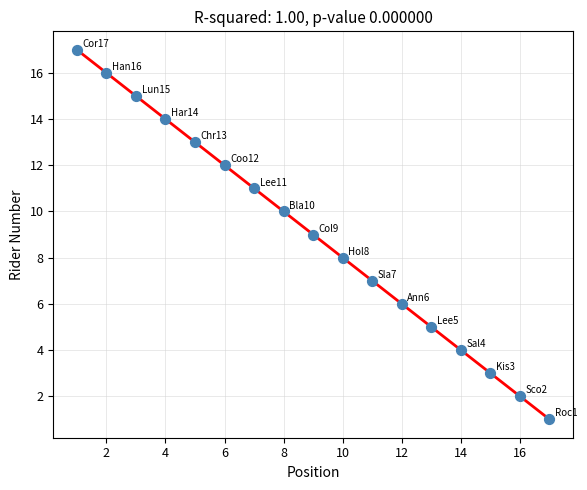

What is the range of X values (max minus min)?

16